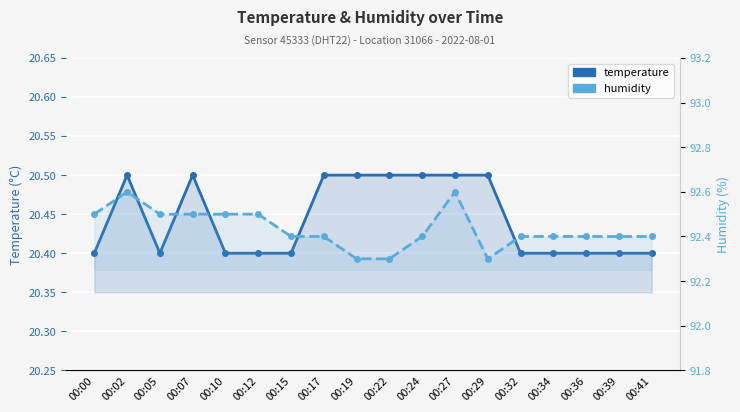

True or false: humidity has more than 2 interior local peaks.

False